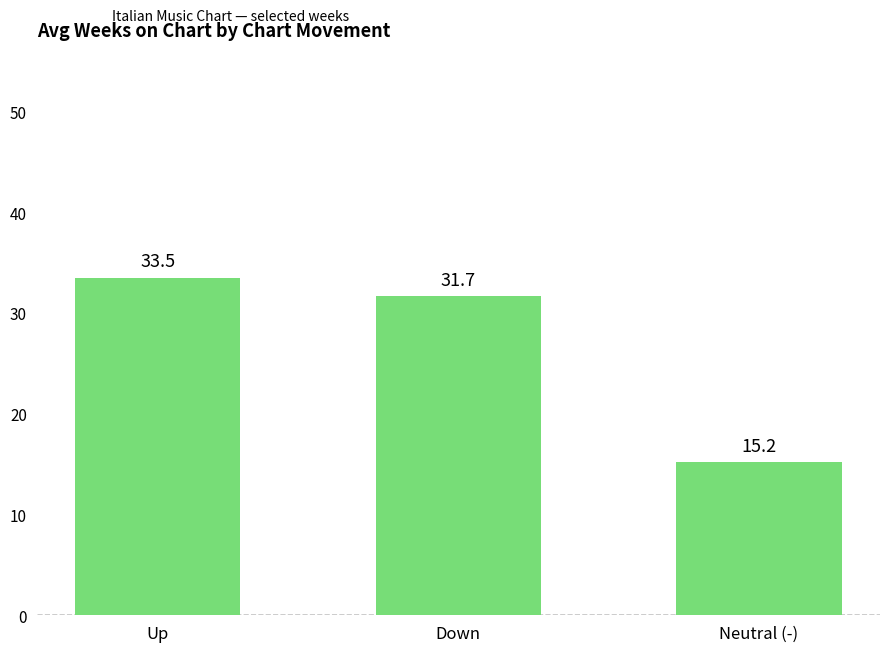

Count the number of categories in the chart.

3